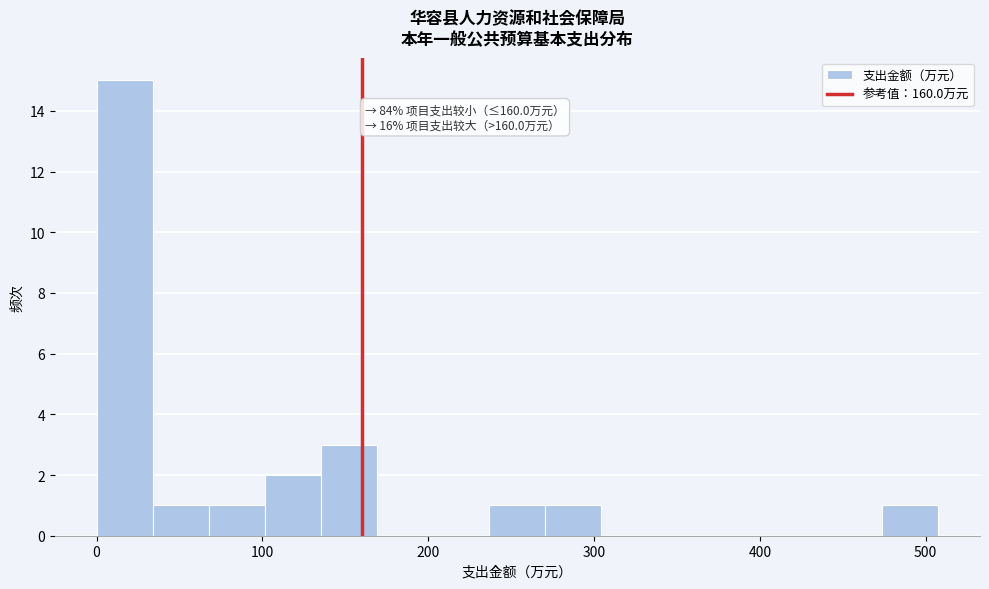

Read against the x-axis, roughly where is the centre of the tallest bar?

20